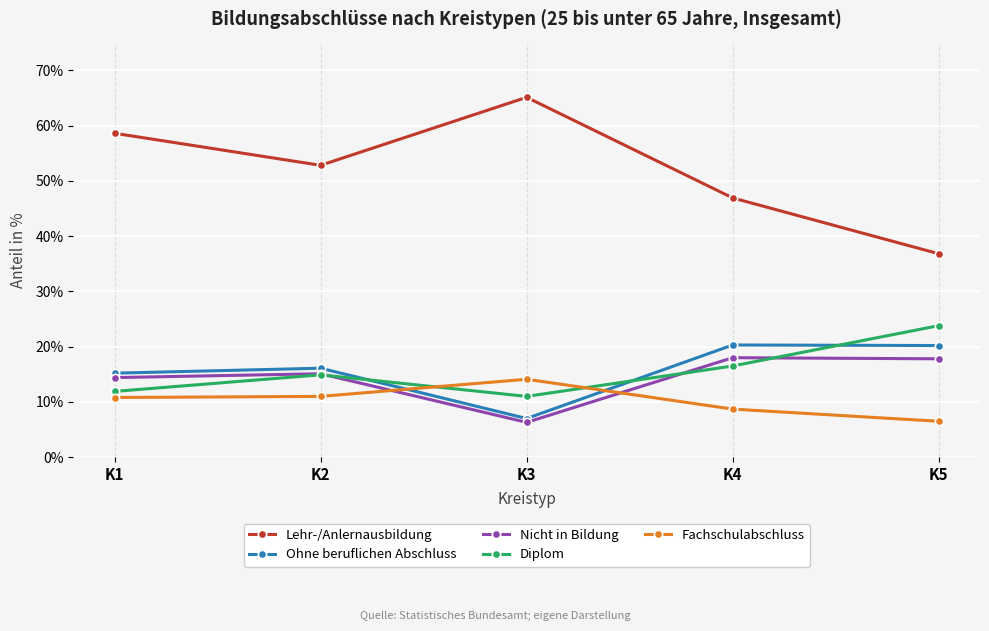

What is the sum of the Diplom values at K5 and K3?

34.8